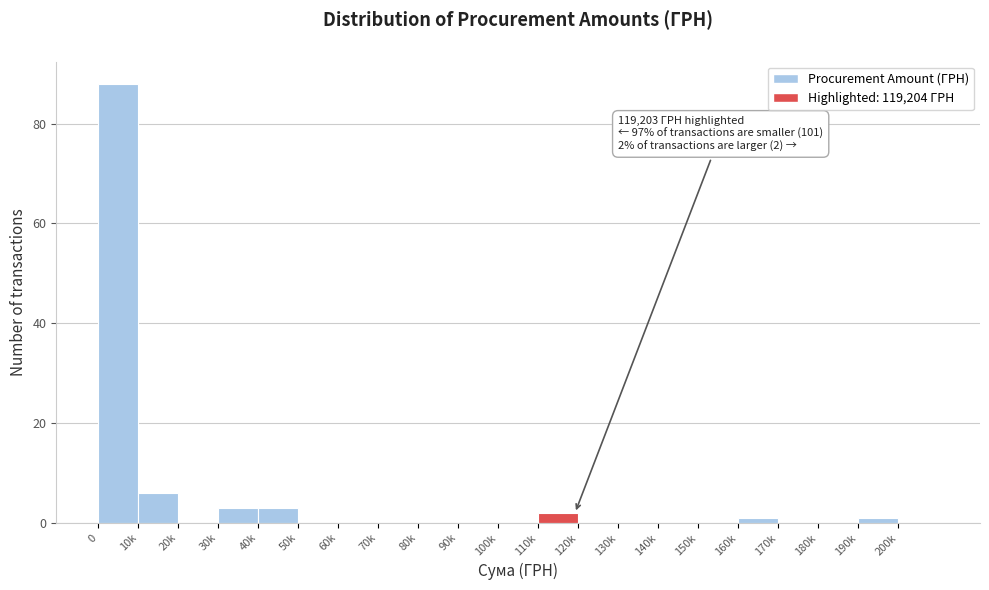

Reading right to left, list all the values displayed in this chart.

200k=0	190k=1	180k=0	170k=0	160k=1	150k=0	140k=0	130k=0	120k=0	110k=2	100k=0	90k=0	80k=0	70k=0	60k=0	50k=0	40k=3	30k=3	20k=0	10k=6	0=88